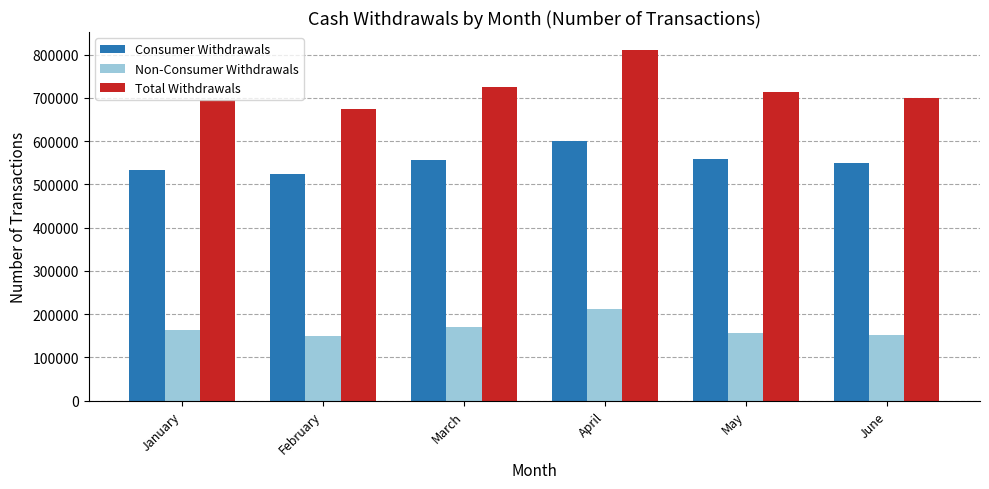

What is the average value of the Consumer Withdrawals series?

553018